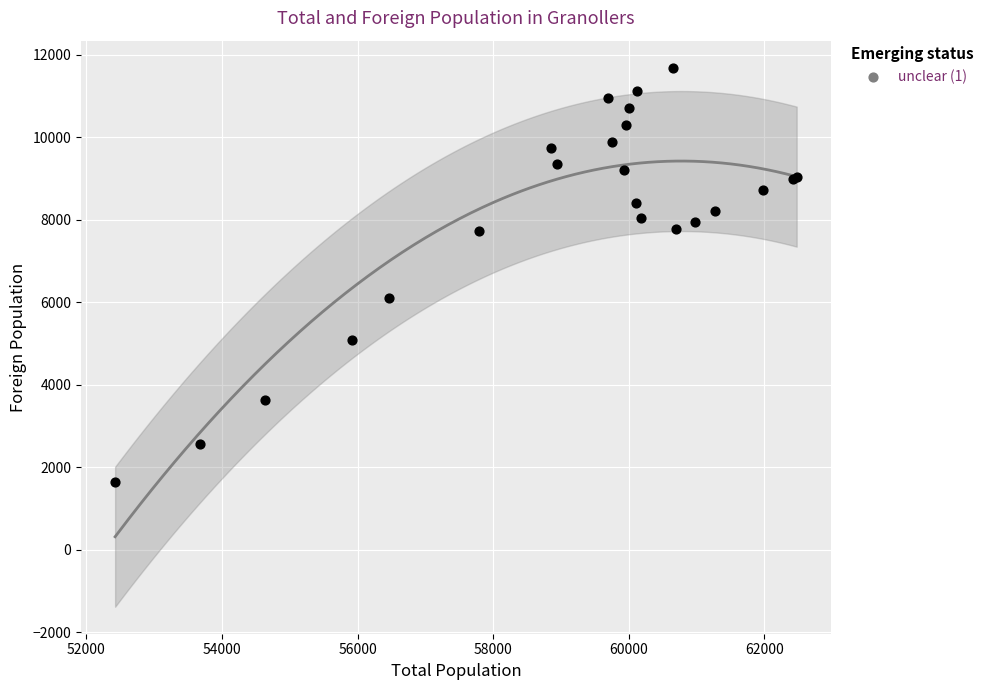

What Y value in the scatter plot is closest to 6662?

6104